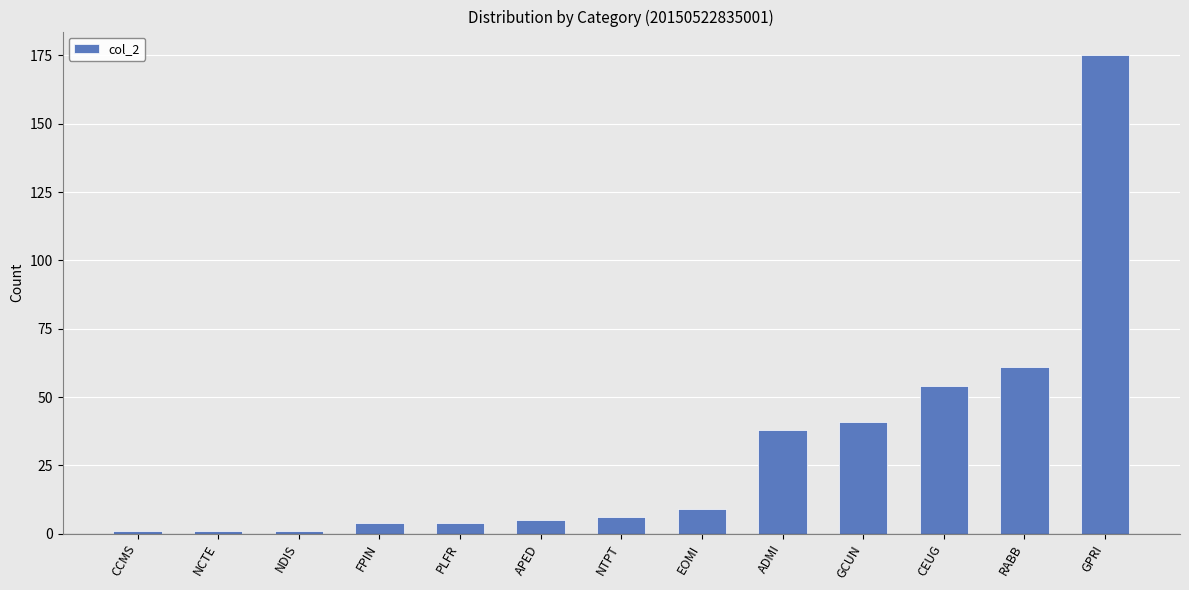

Count the number of data series in this chart.

1